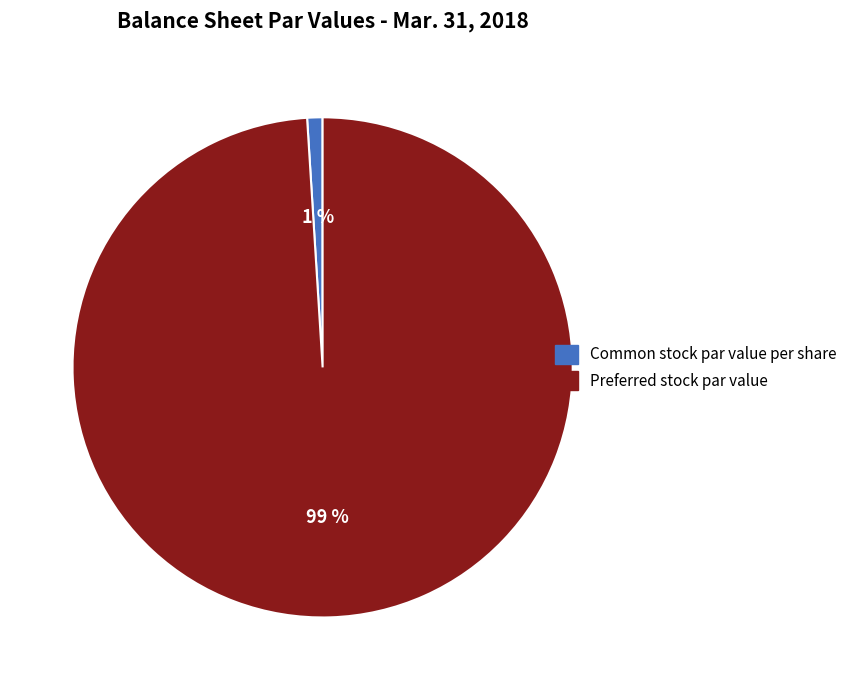

Combined, do Preferred stock par value and Common stock par value per share account for over 50%?

Yes